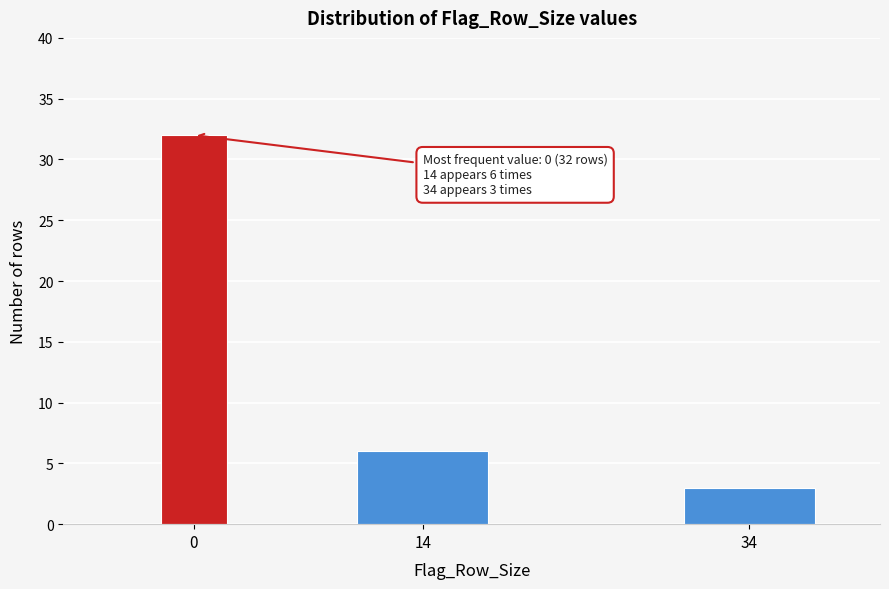

Reading left to right, transcribe all the data shown in this chart.

0=32	14=6	34=3